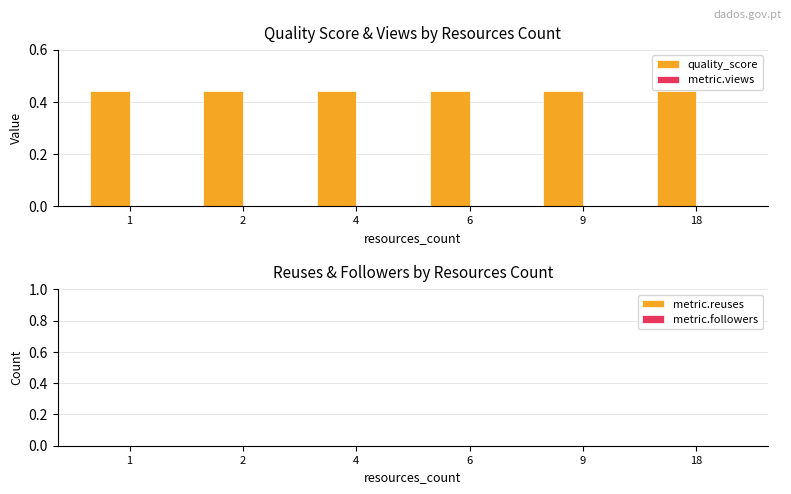

Is the value of metric.views at 2 greater than the value of metric.followers at 9?

No